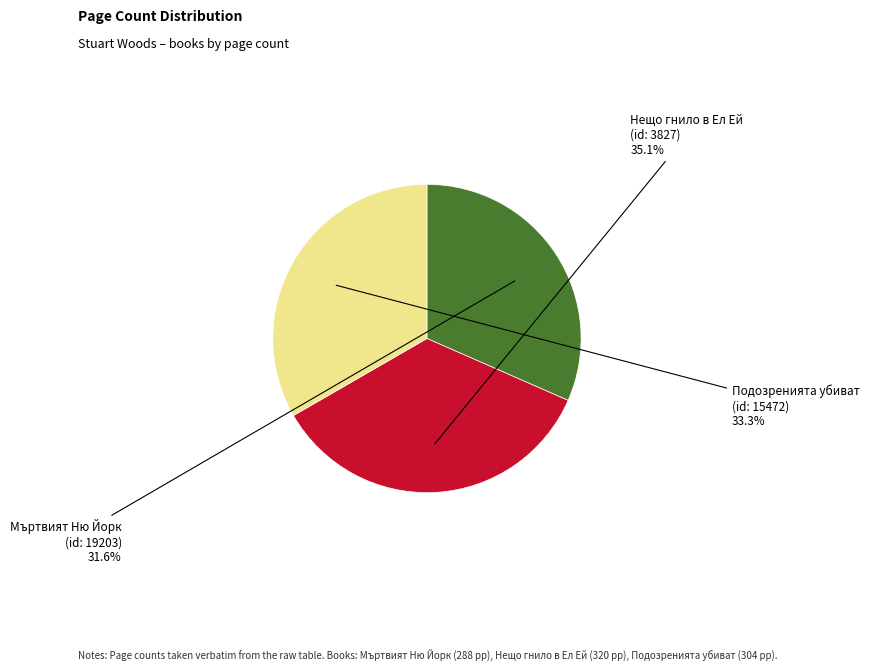

Do Нещо гнило в Ел Ей and Подозренията убиват together represent more than half of the pie?

Yes